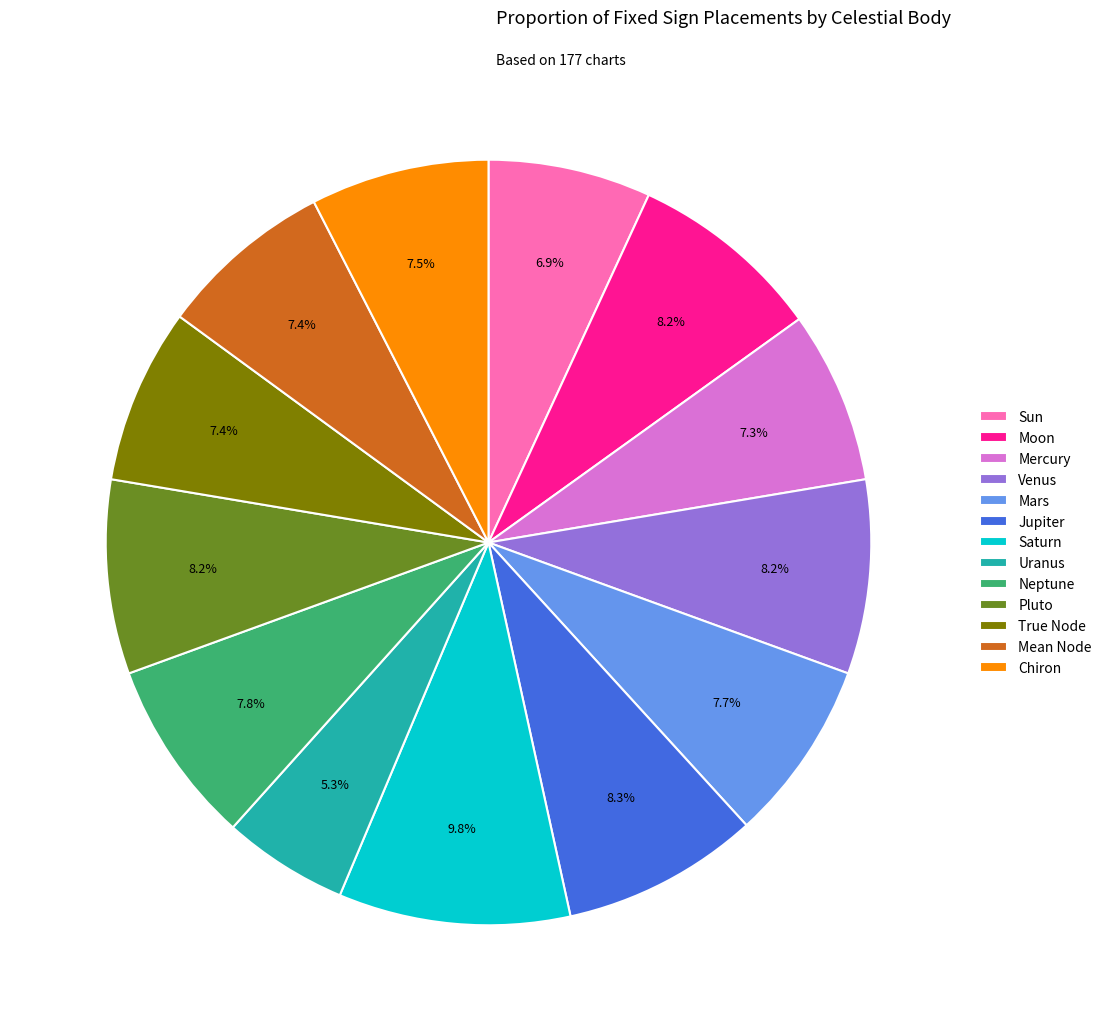

To the nearest percent, what percentage of the pie is True Node?

7%